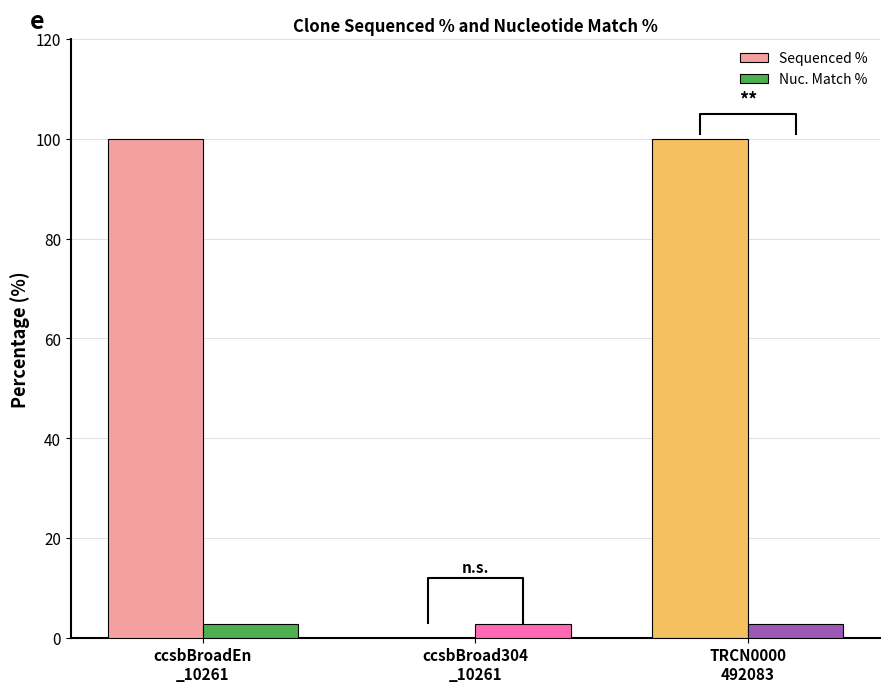

List the series in order of their overall mean, lowest first.

Nuc. Match %, Sequenced %